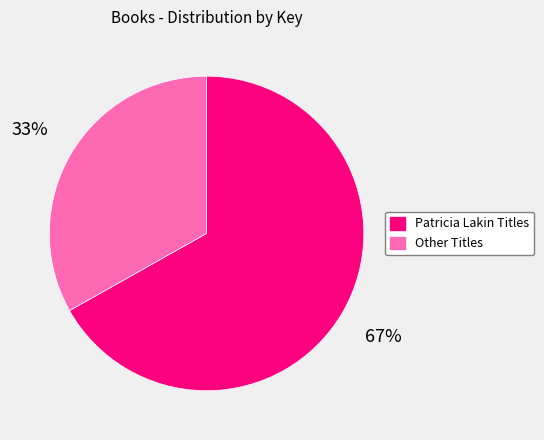

Does any single category account for the majority?

Yes